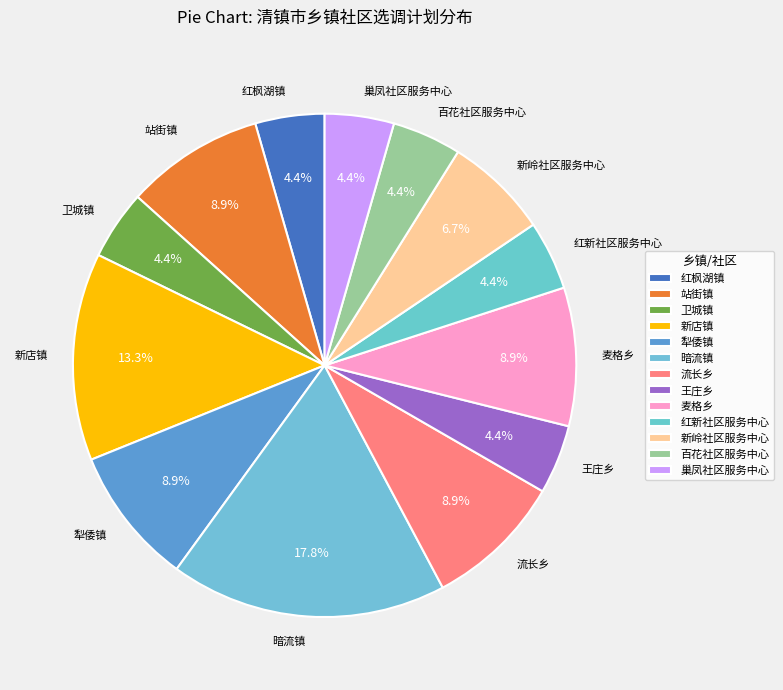

What is the largest slice in the pie chart?

暗流镇